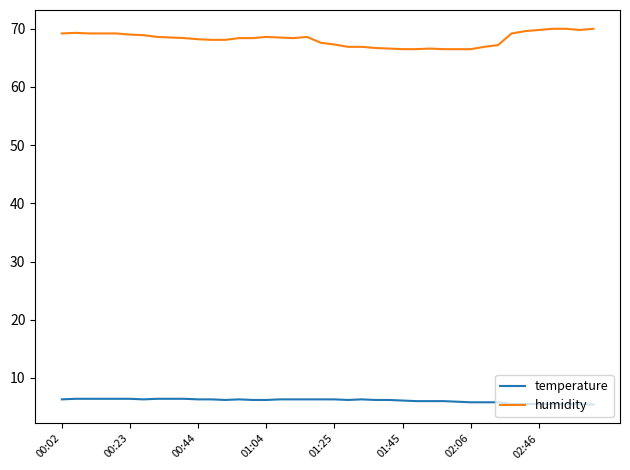

What is the difference between the second highest and second lowest values in the humidity series?

3.5